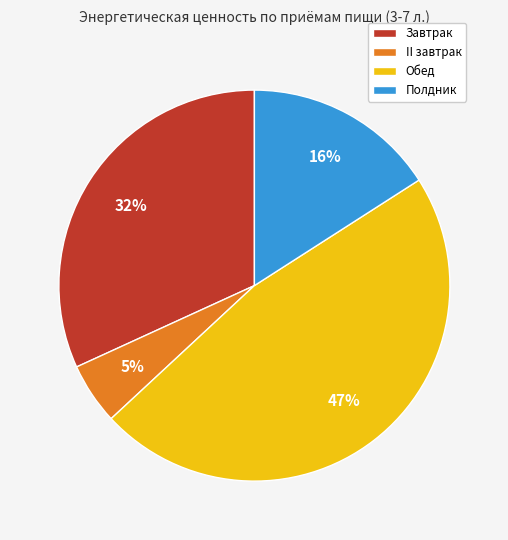

To the nearest percent, what is the difference between the largest and smallest slice percentages?

42%